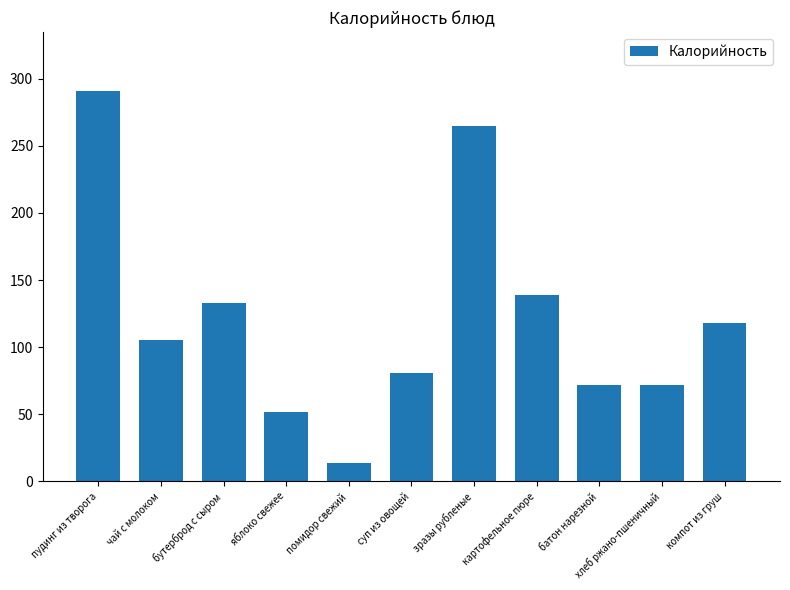

What is the greatest value displayed?

291